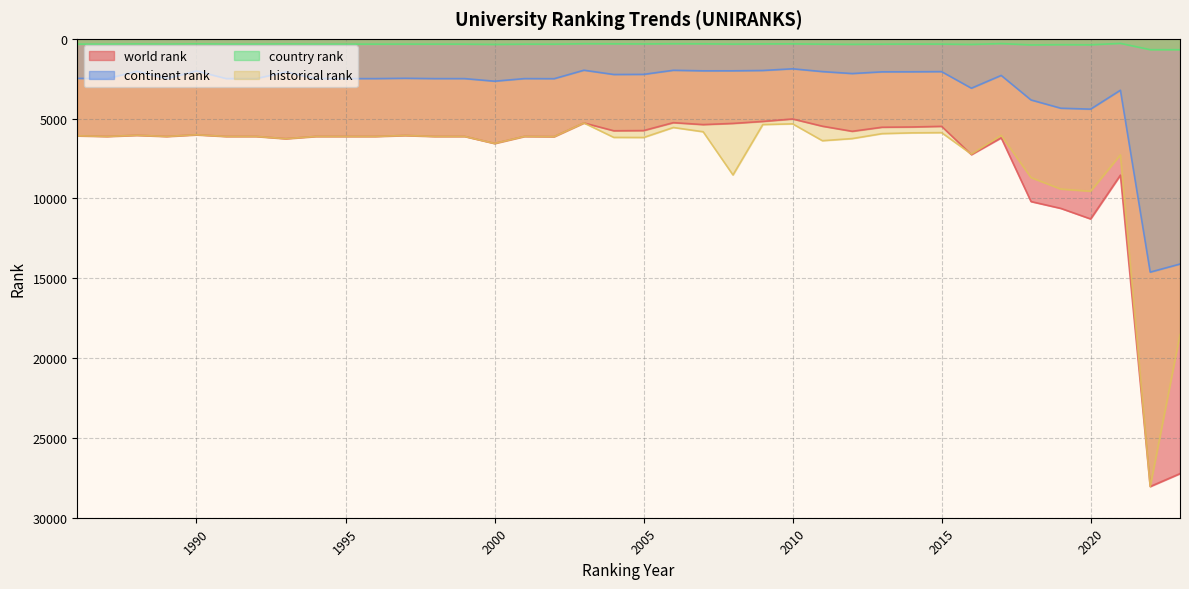

Reading left to right, transcribe all the data shown in this chart.

world rank: 6073.0	6114.0	6042.0	6114.0	6010.0	6114.0	6114.0	6255.0	6114.0	6114.0	6114.0	6054.0	6114.0	6114.0	6553.0	6114.0	6126.0	5270.0	5758.0	5746.0	5250.0	5371.0	5297.0	5173.0	5019.0	5472.0	5791.0	5537.0	5521.0	5481.0	7252.0	6199.0	10192.0	10620.0	11281.0	8536.0	28044.0	27235.0
continent rank: 2477.0	2491.0	2034.0	2491.0	2014.0	2491.0	2491.0	2072.0	2491.0	2491.0	2491.0	2470.0	2491.0	2491.0	2653.0	2491.0	2496.0	1965.0	2233.0	2226.0	1969.0	2003.0	2002.0	1982.0	1876.0	2051.0	2174.0	2067.0	2064.0	2053.0	3092.0	2291.0	3828.0	4346.0	4403.0	3219.0	14613.0	14106.0
country rank: 331.0	332.0	319.0	332.0	312.0	332.0	332.0	319.0	332.0	332.0	332.0	330.0	332.0	332.0	351.0	332.0	334.0	305.0	311.0	318.0	306.0	310.0	330.0	317.0	313.0	335.0	345.0	334.0	326.0	329.0	352.0	295.0	382.0	365.0	375.0	283.0	679.0	680.0
historical rank: 6073.0	6114.0	6042.0	6114.0	6010.0	6114.0	6114.0	6255.0	6114.0	6114.0	6114.0	6054.0	6114.0	6114.0	6553.0	6114.0	6126.0	5270.0	6173.5	6179.5	5553.0	5821.0	8527.0	5370.0	5324.0	6381.0	6247.5	5938.5	5889.0	5875.5	7222.5	6046.0	8692.5	9409.0	9547.0	7266.5	28044.0	18522.5